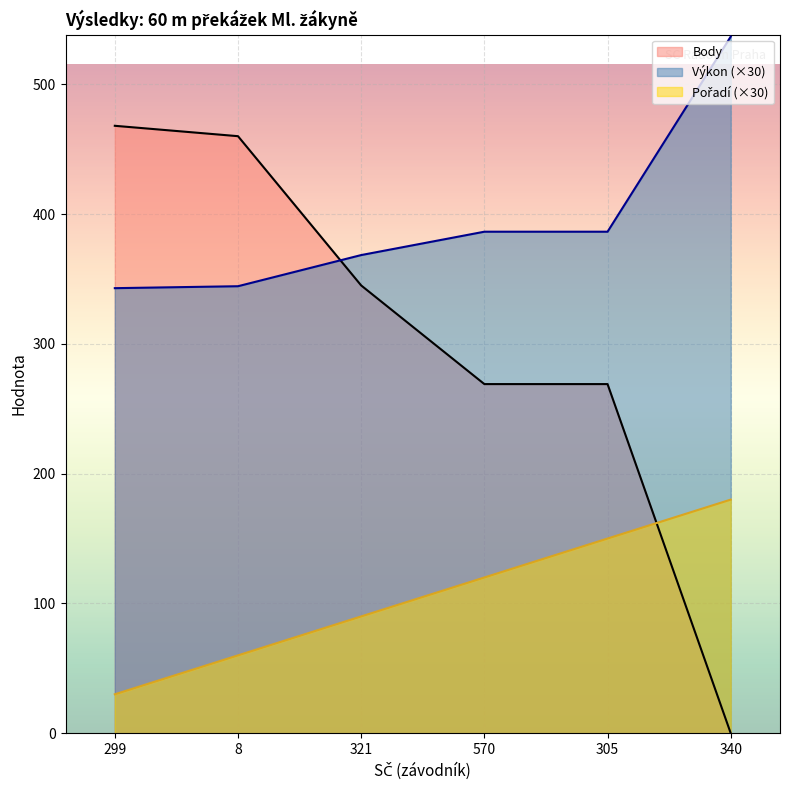

Is the value of Výkon at 321 greater than the value of Body at 321?

Yes